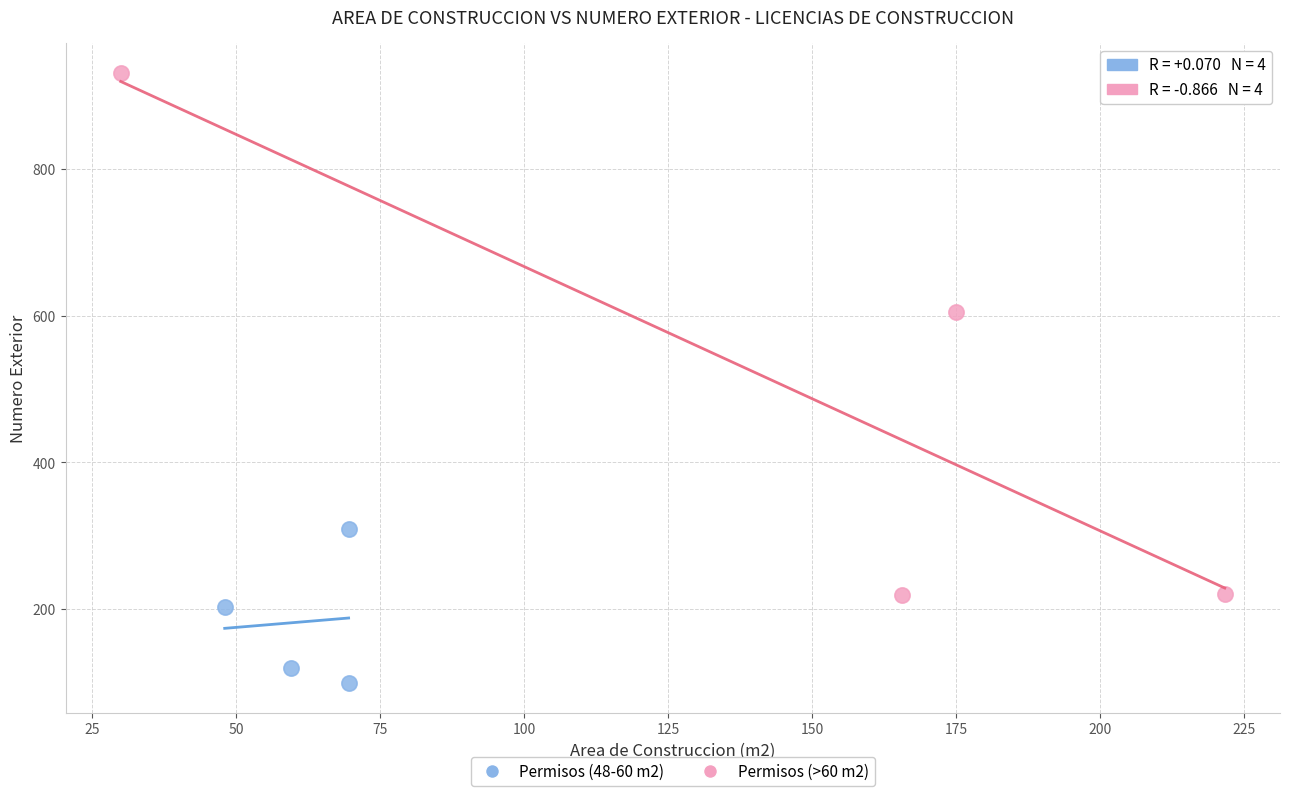

Which series reaches the minimum Y coordinate?

Permisos (48-60 m2)